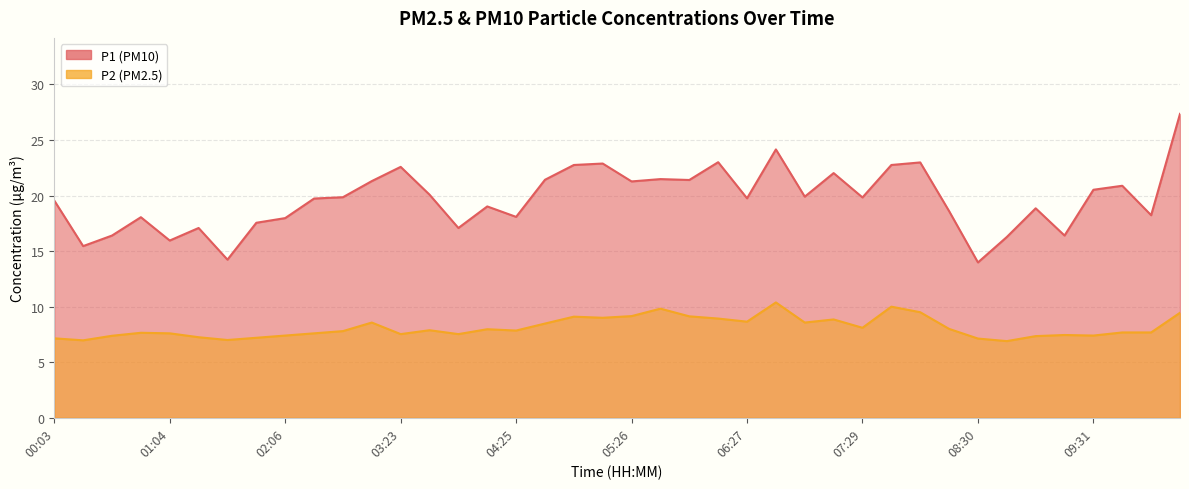

Where is the first local maximum for P1?

00:49